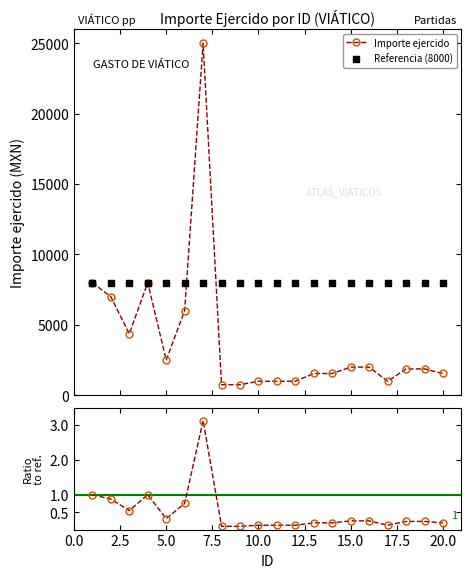

Which series reaches the maximum Y coordinate?

Importe ejercido